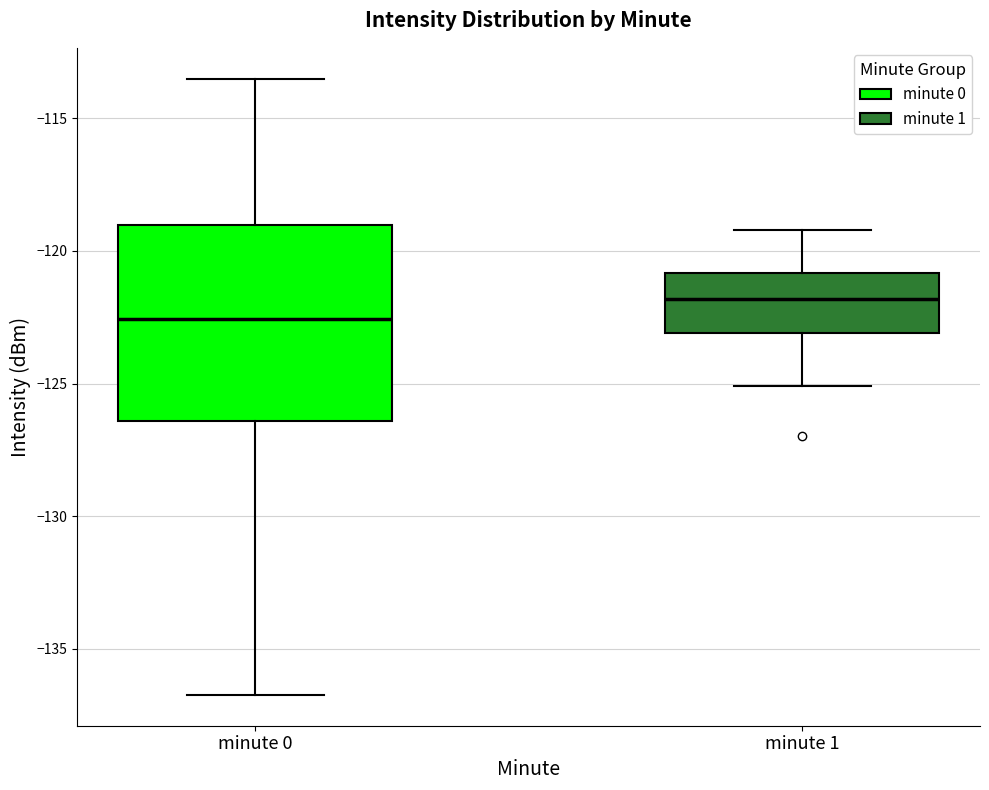

Reading left to right, read every box against the y-axis: the position of its median line, the range the box covers, and the ends of its whiskers. The values are not printed on the chart, so give them approximately, as read against the axis.

minute 0: median -122.5, box -126.5 to -119.0, whiskers -136.5 to -113.5
minute 1: median -122.0, box -123.0 to -121.0, whiskers -125.0 to -119.0